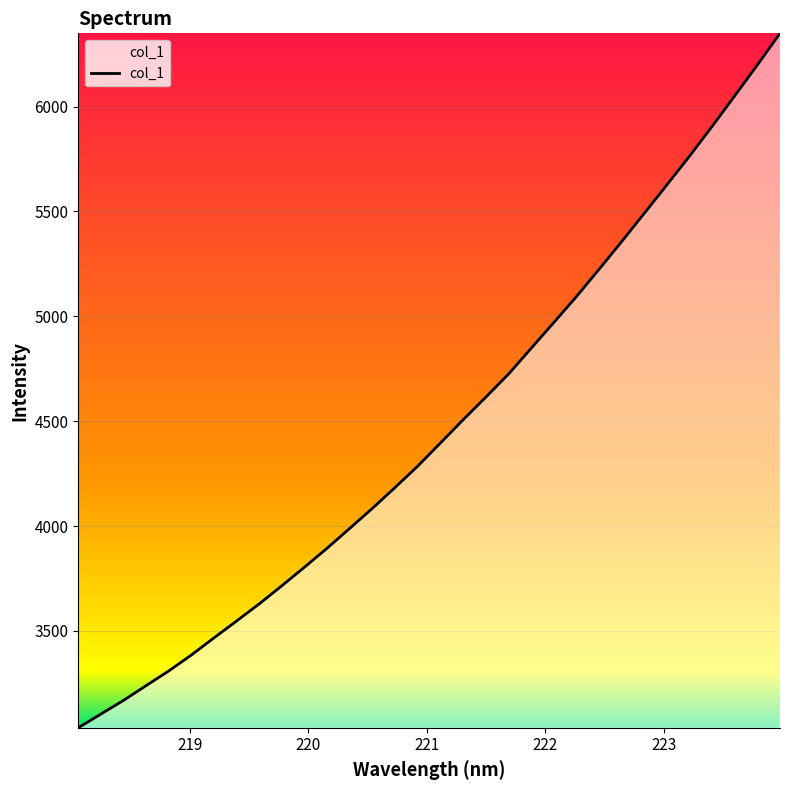

What is the difference between the maximum and minimum values?

3310.4